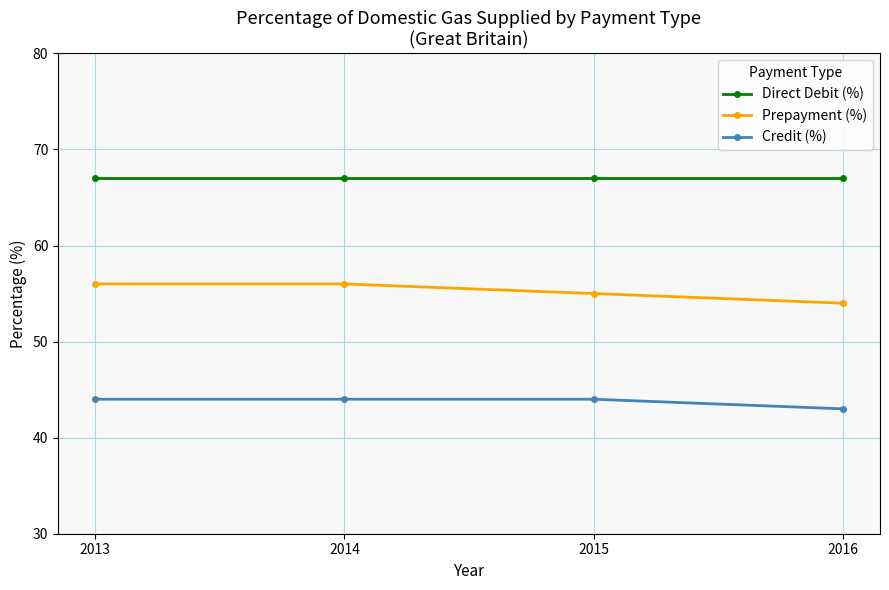

Does the chart have visible grid lines?

Yes